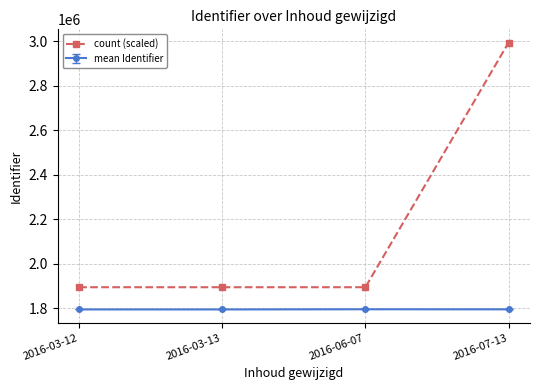

What is the highest value of the count (scaled) series?

2994600.0